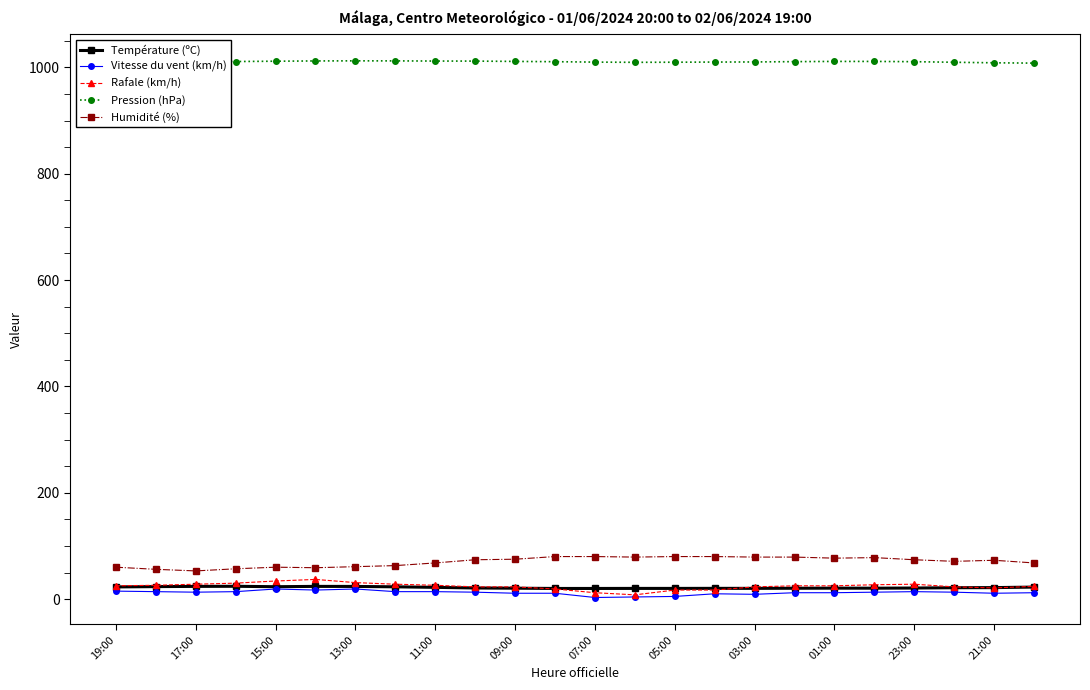

What is the highest value of the Pression (hPa) series?

1012.3